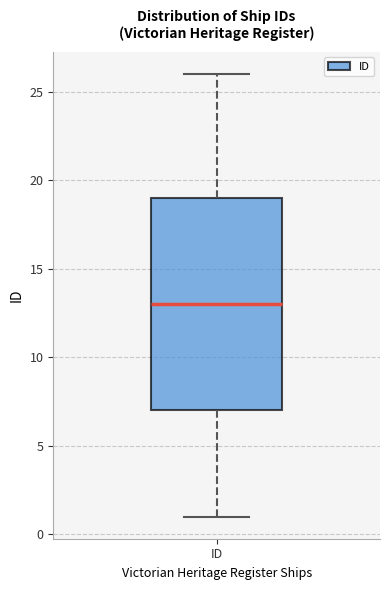

Transcribe this box plot: give where the median line is, the range the box spans, and where the two whiskers end, as read against the y-axis. The values are not printed on the chart, so give them approximately, as read against the axis.

median 13, box 7 to 19, whiskers 1 to 26